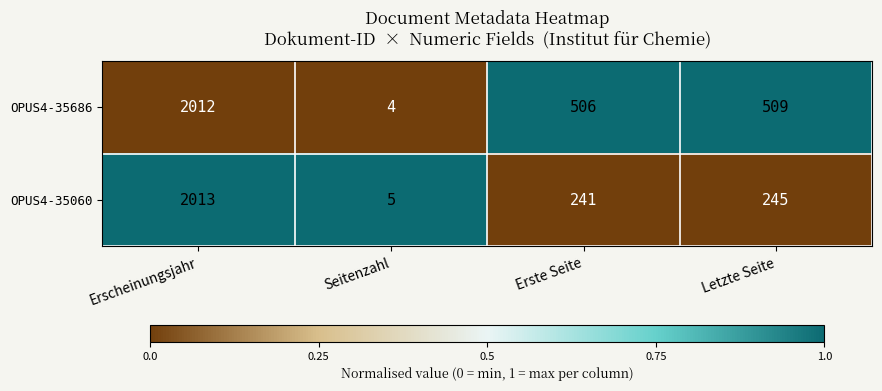

The value of OPUS4-35686 at Erscheinungsjahr is 2012. True or false?

True